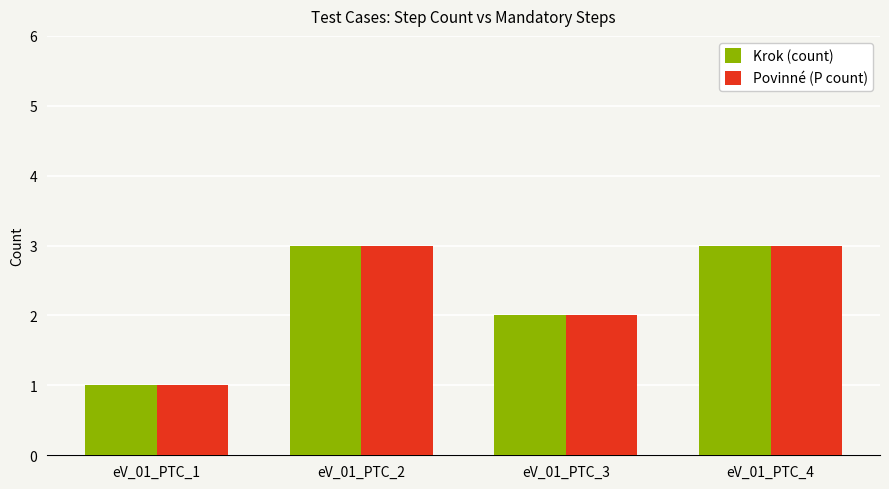

What is the sum of all Povinné (P count) values?

9